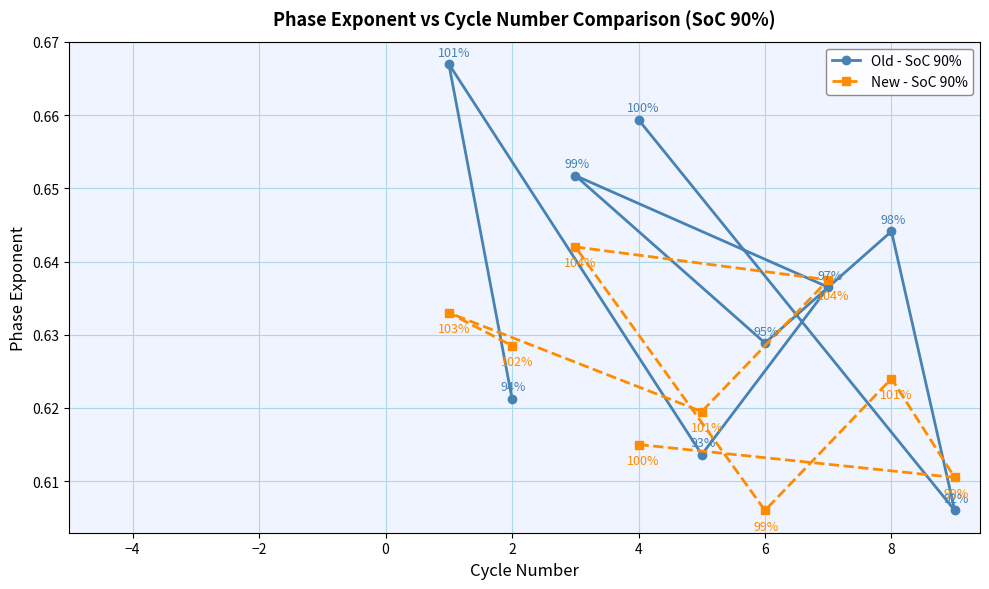

Is it true that Old - SoC 90% equals 0.4 at 4?

False